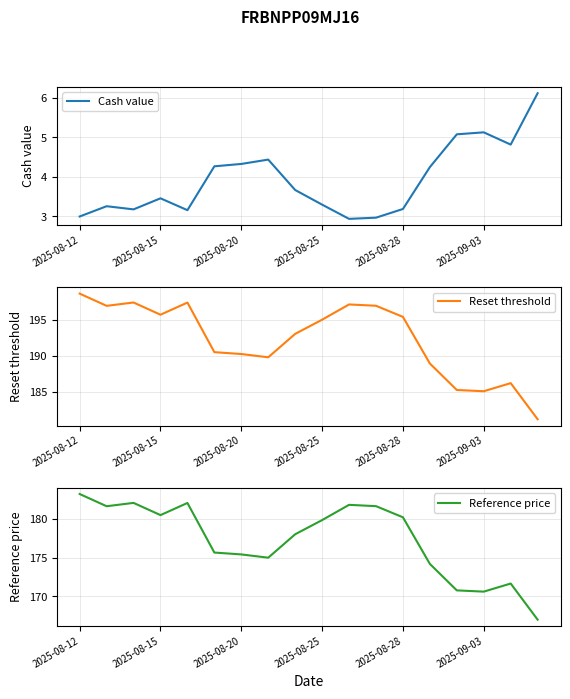

True or false: Reference price and Reset threshold intersect in this chart.

False